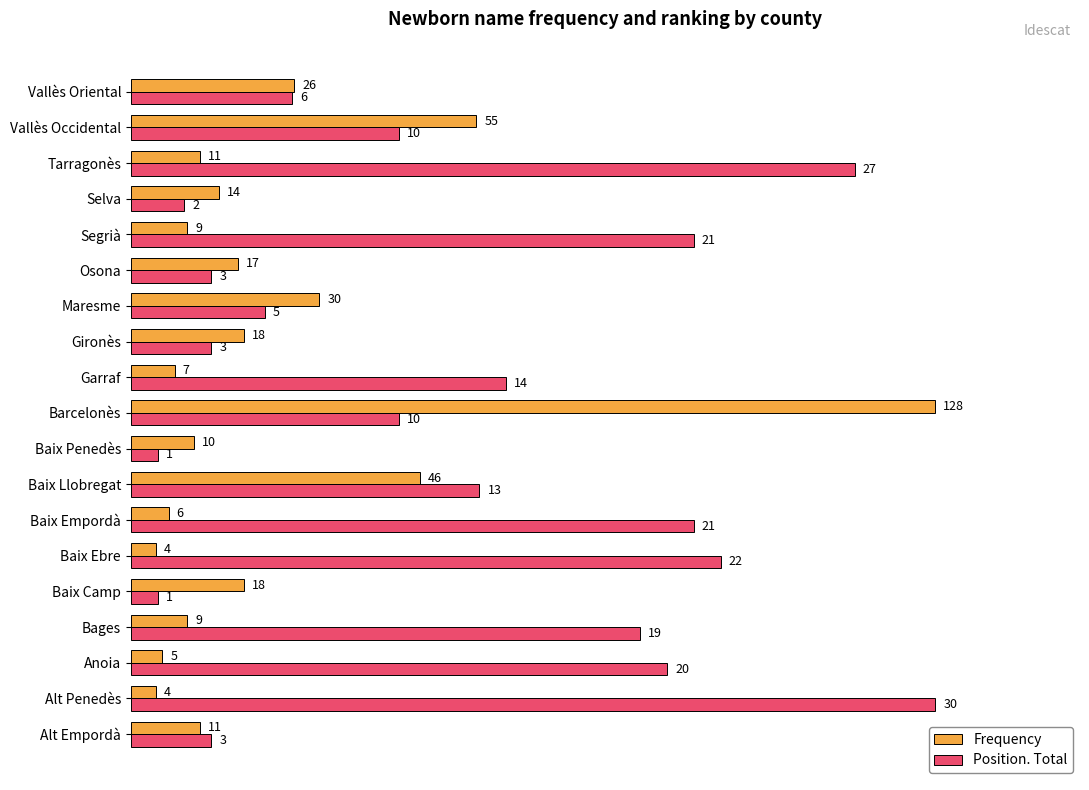

Which series has the largest total across all categories?

Position. Total